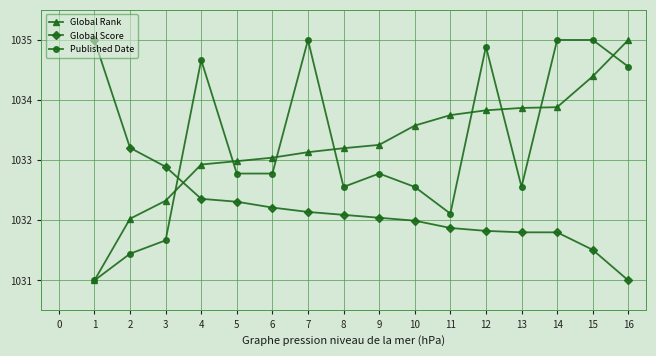

What is the value of the Global Rank point at the 9th from the left?

1033.3